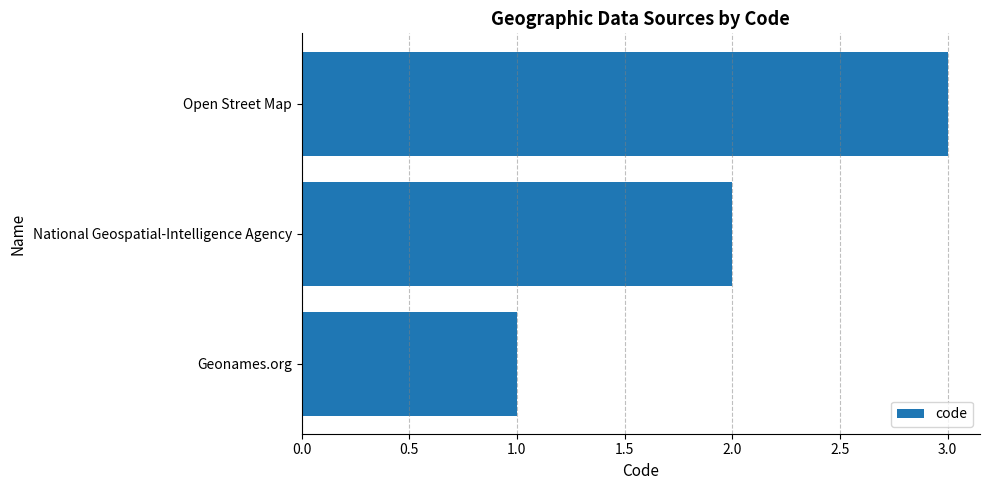

Which label corresponds to the largest value in the chart?

Open Street Map